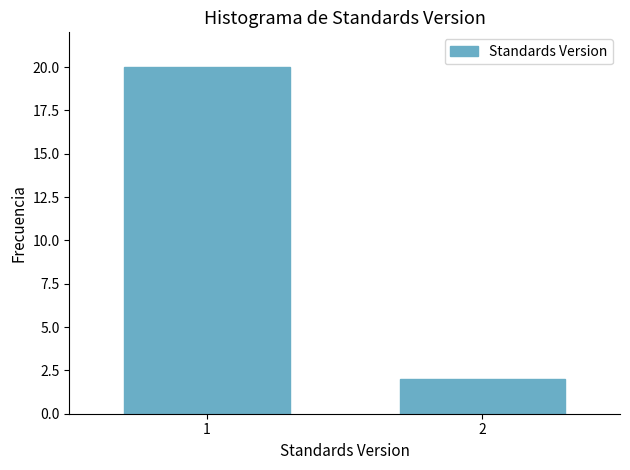

Reading left to right, list all the values displayed in this chart.

1=20	2=2